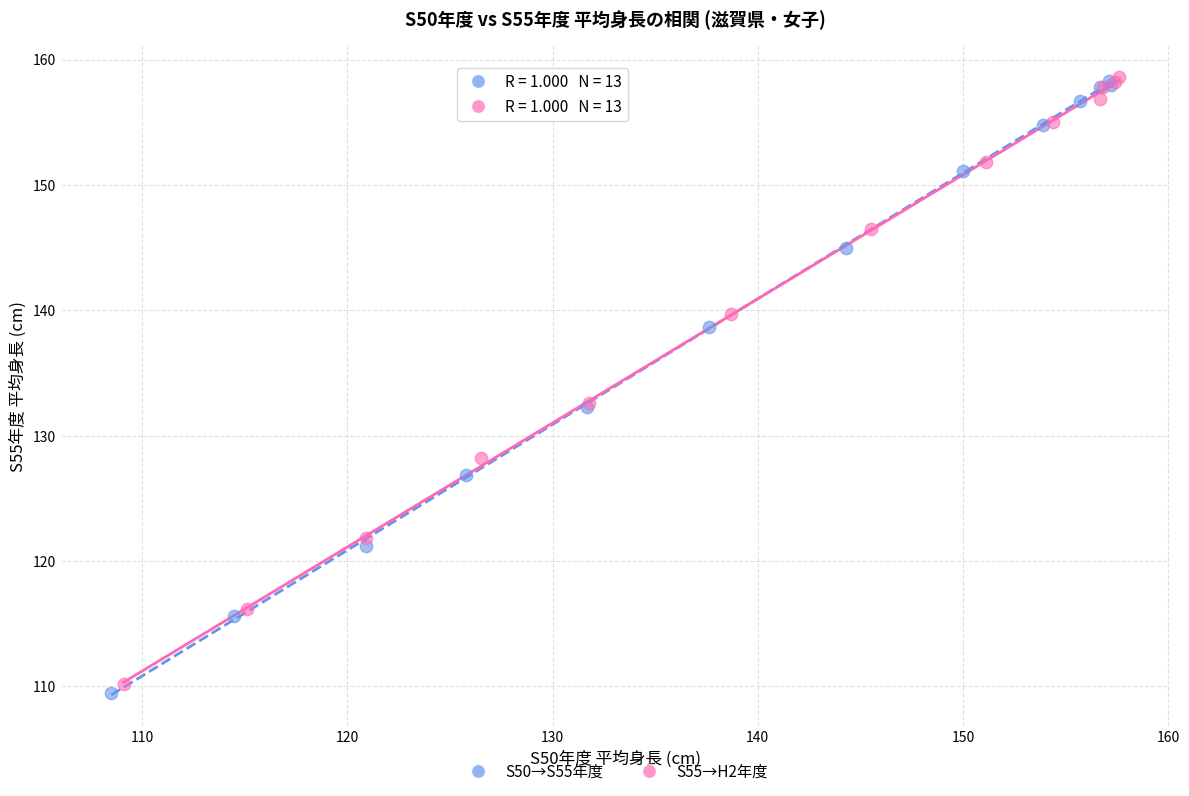

Which series reaches the minimum Y coordinate?

S50→S55年度